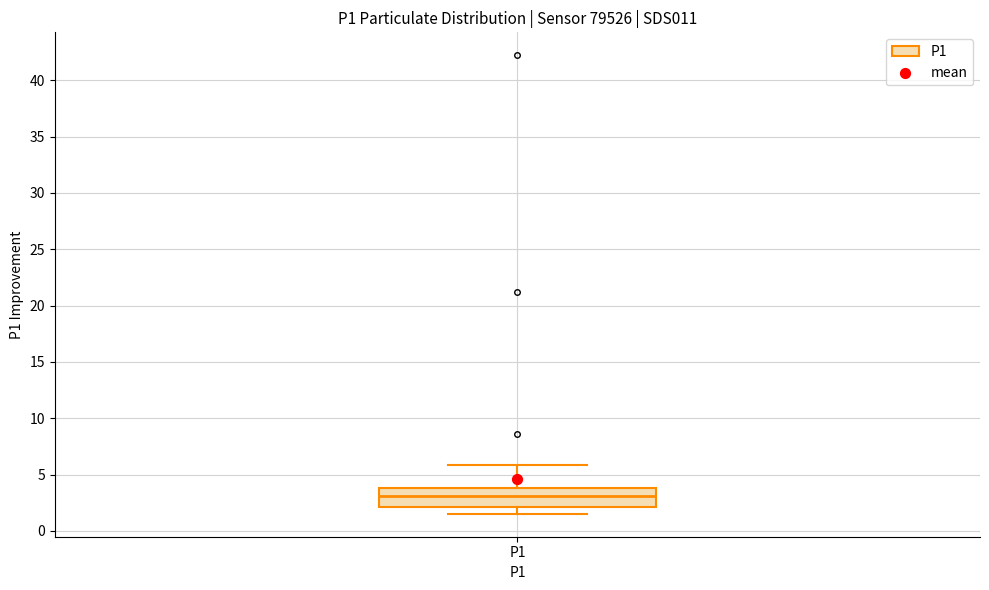

Transcribe this box plot: give where the median line is, the range the box spans, and where the two whiskers end, as read against the y-axis. The values are not printed on the chart, so give them approximately, as read against the axis.

median 3.0, box 2.0 to 4.0, whiskers 1.5 to 6.0